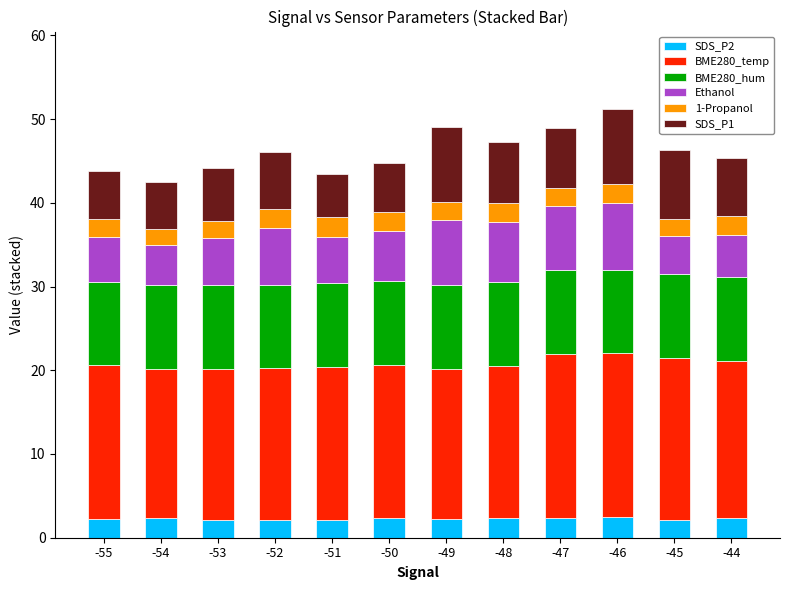

What is the lowest value of the SDS_P2 series?

2.1